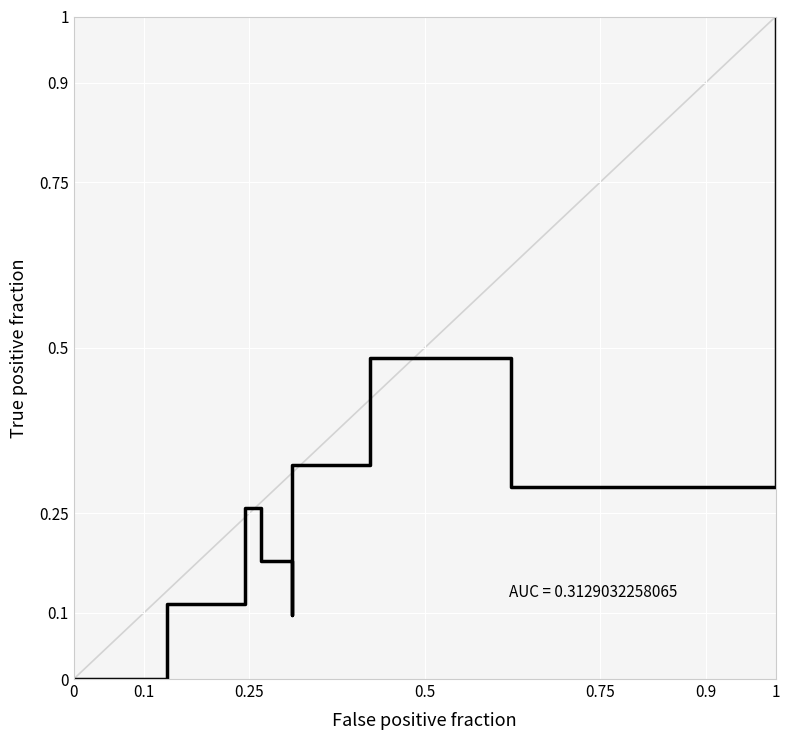

True or false: the data has more than 2 interior local peaks.

False